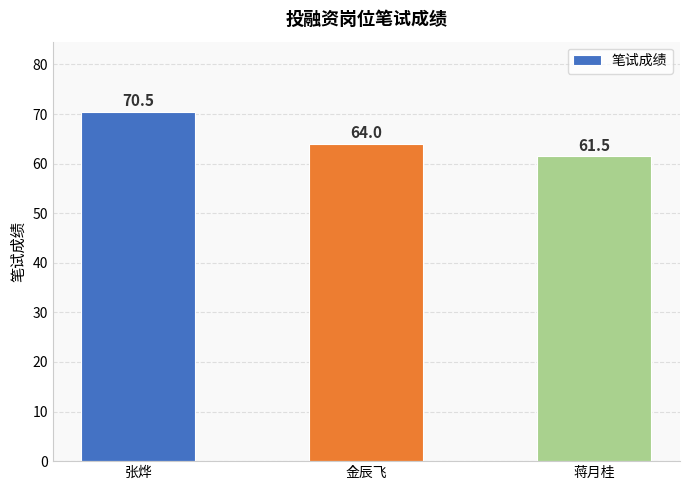

What is the smallest value displayed?

61.5